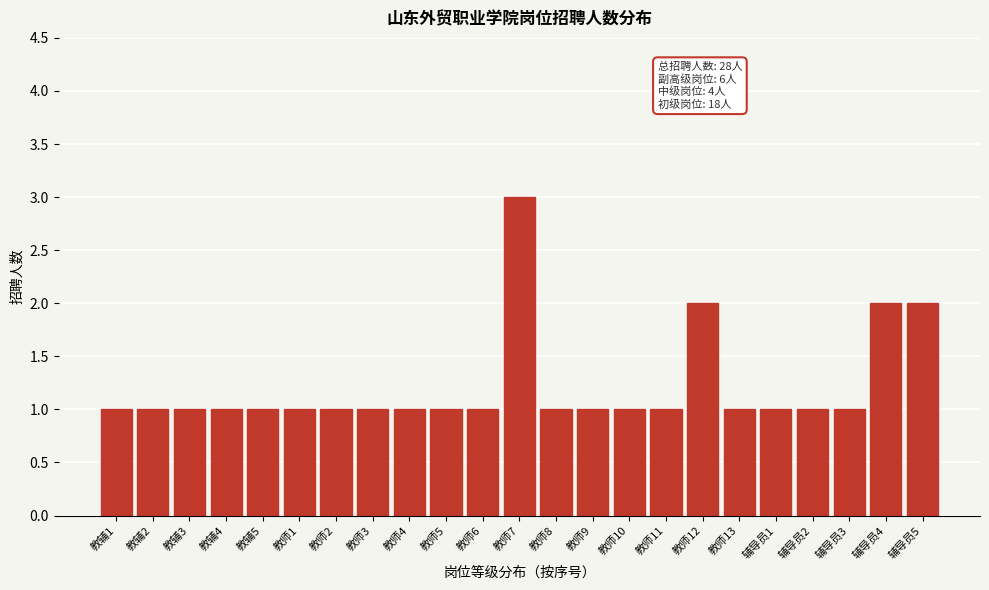

Reading right to left, transcribe all the data shown in this chart.

辅导员5=2	辅导员4=2	辅导员3=1	辅导员2=1	辅导员1=1	教师13=1	教师12=2	教师11=1	教师10=1	教师9=1	教师8=1	教师7=3	教师6=1	教师5=1	教师4=1	教师3=1	教师2=1	教师1=1	教辅5=1	教辅4=1	教辅3=1	教辅2=1	教辅1=1